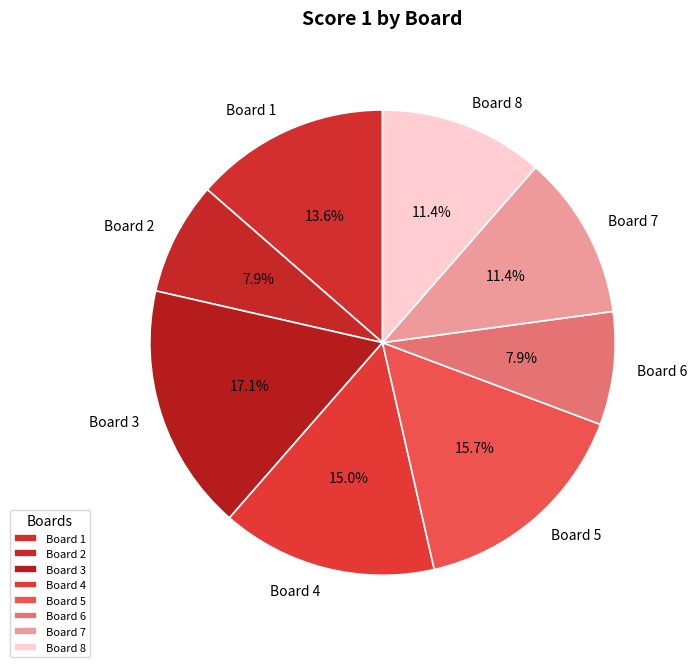

Approximately how many times larger is the value at Board 2 compared to Board 3?

0.5